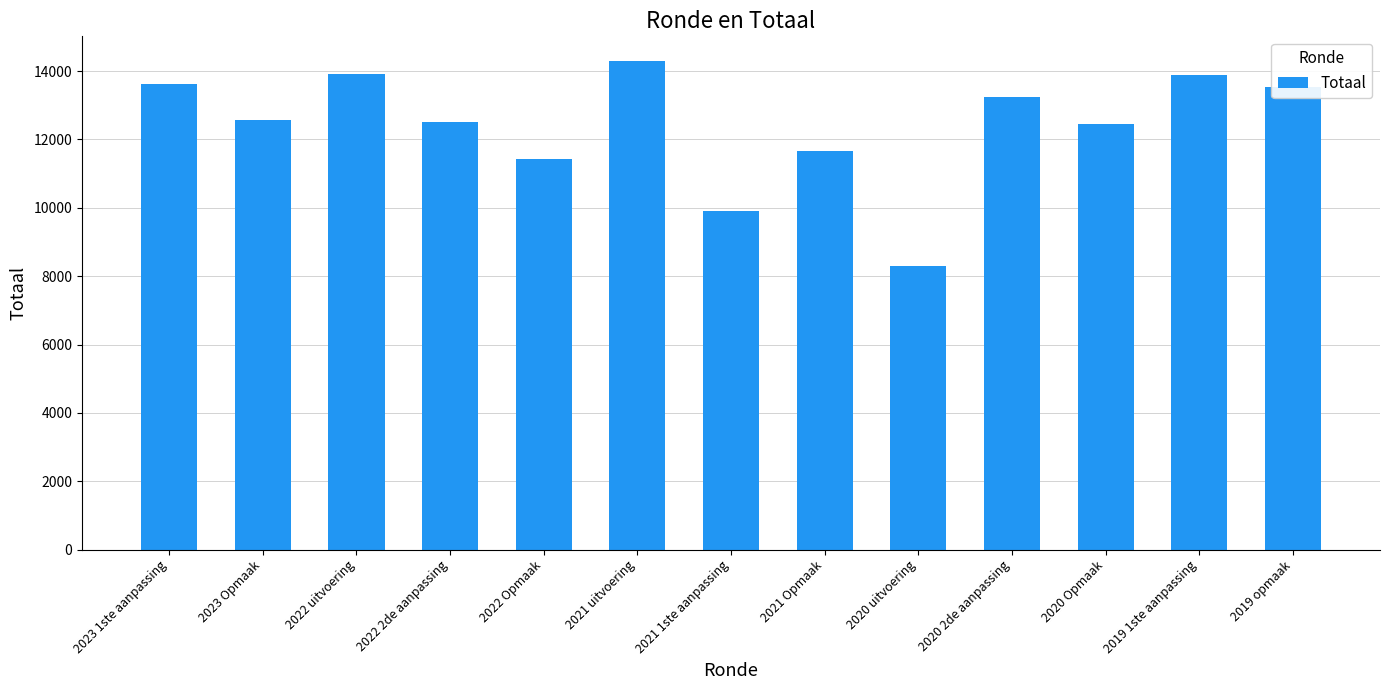

What is the sum of the values at 2021 Opmaak and 2023 Opmaak?

24255